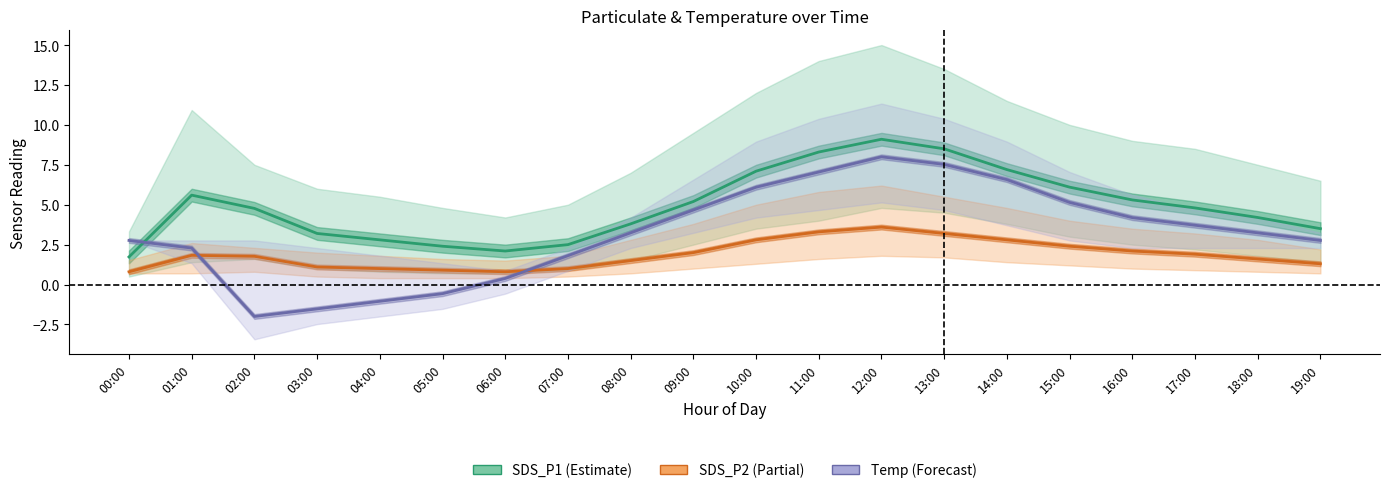

At which label does SDS_P2 first exceed 1?

01:00